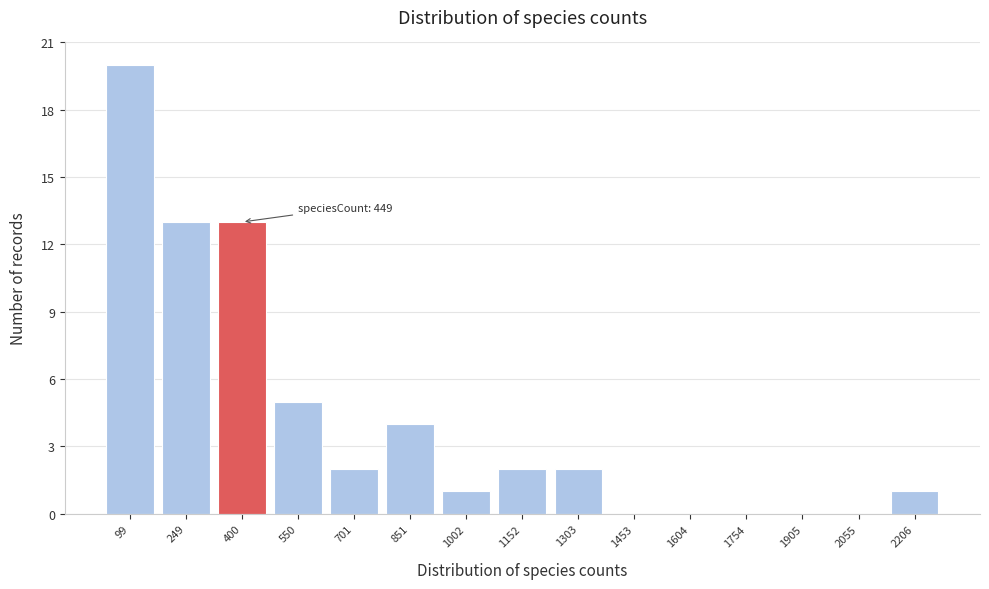

Reading right to left, list all the values displayed in this chart.

2206=1	2055=0	1905=0	1754=0	1604=0	1453=0	1303=2	1152=2	1002=1	851=4	701=2	550=5	400=13	249=13	99=20